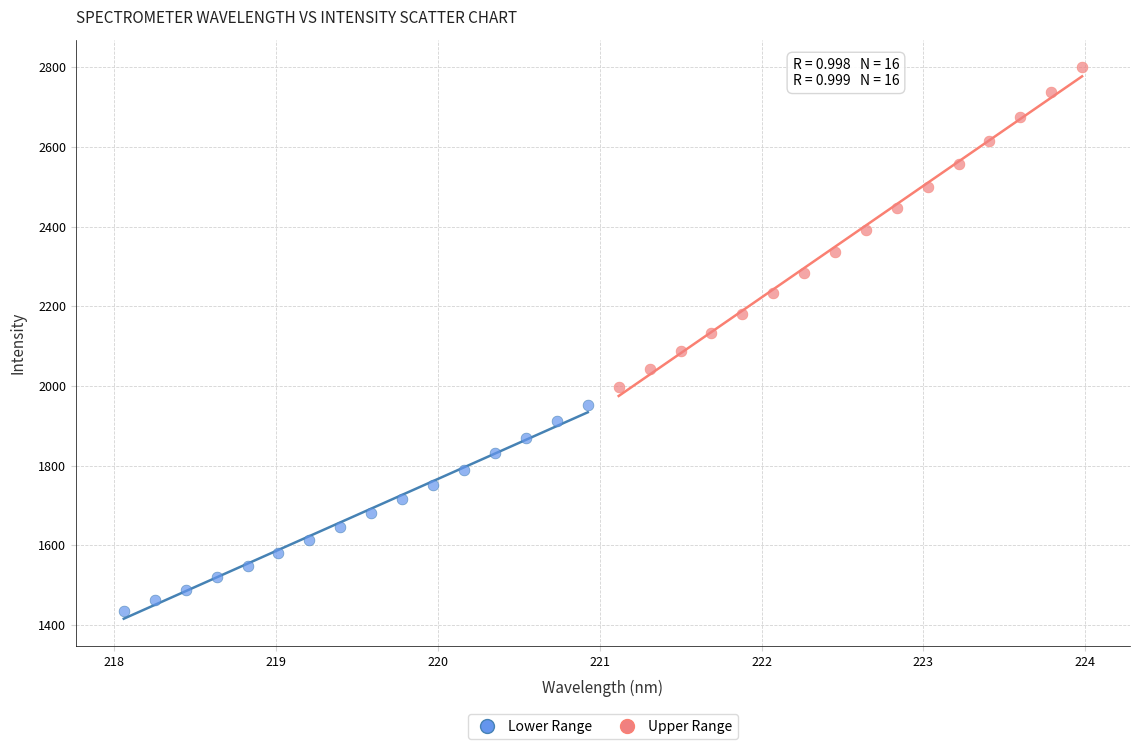

Which series reaches the minimum Y coordinate?

Lower Range